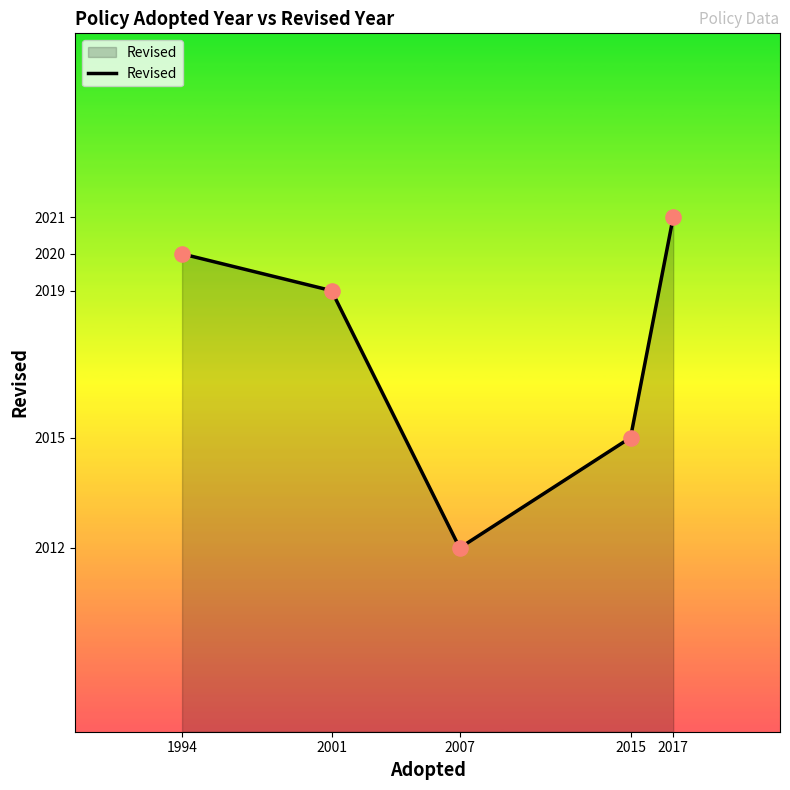

What is the ratio of the value at 2015 to the value at 2017?

1.0